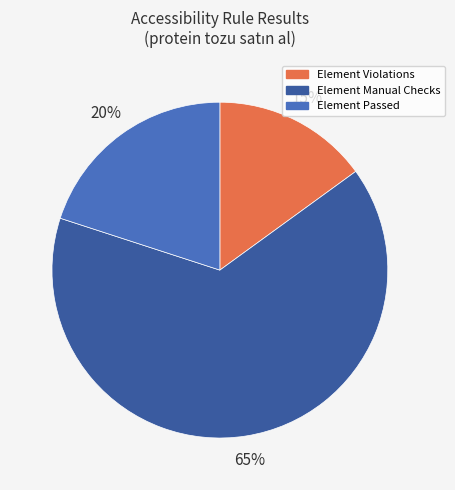

Which has a higher value, Element Violations or Element Manual Checks?

Element Manual Checks